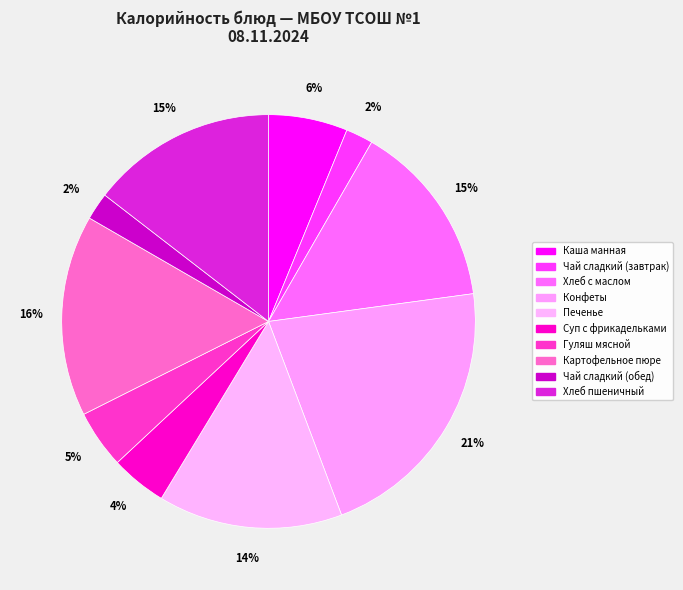

How many segments does this pie chart have?

10